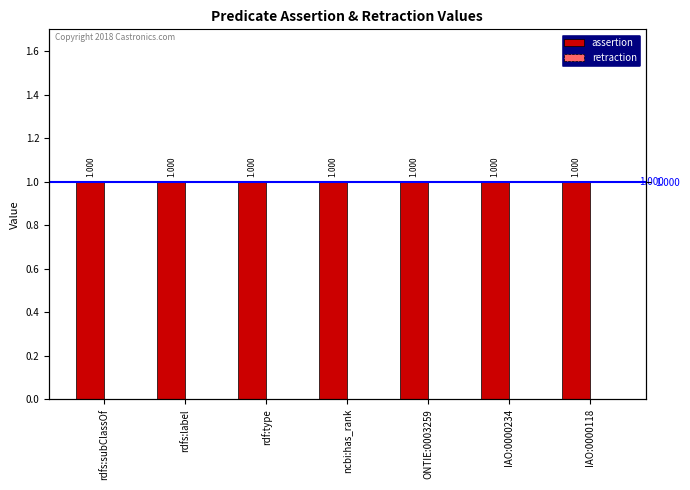

What is the label of the 5th bar from the left?

ONTIE:0003259